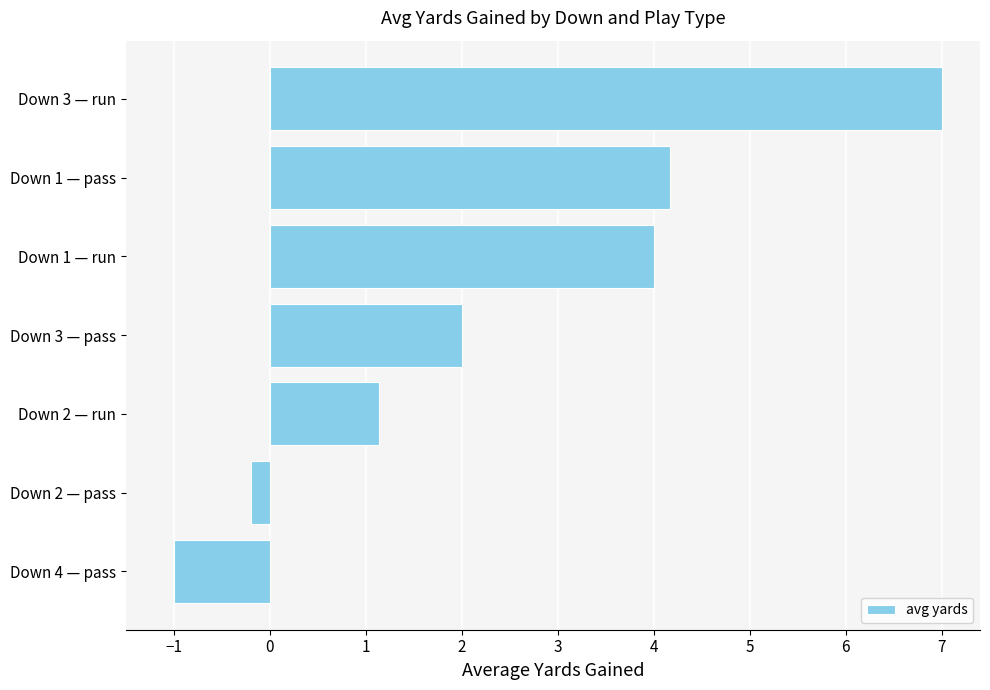

What value does the data have at Down 1 — pass?

4.2